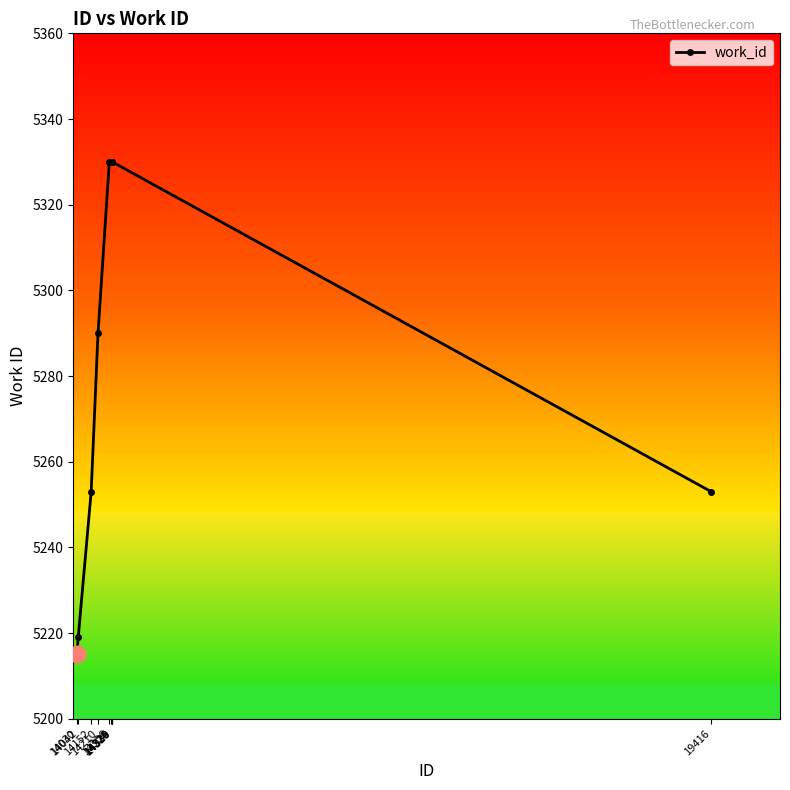

What is the approximate value at 14324, to the nearest 10?

5330